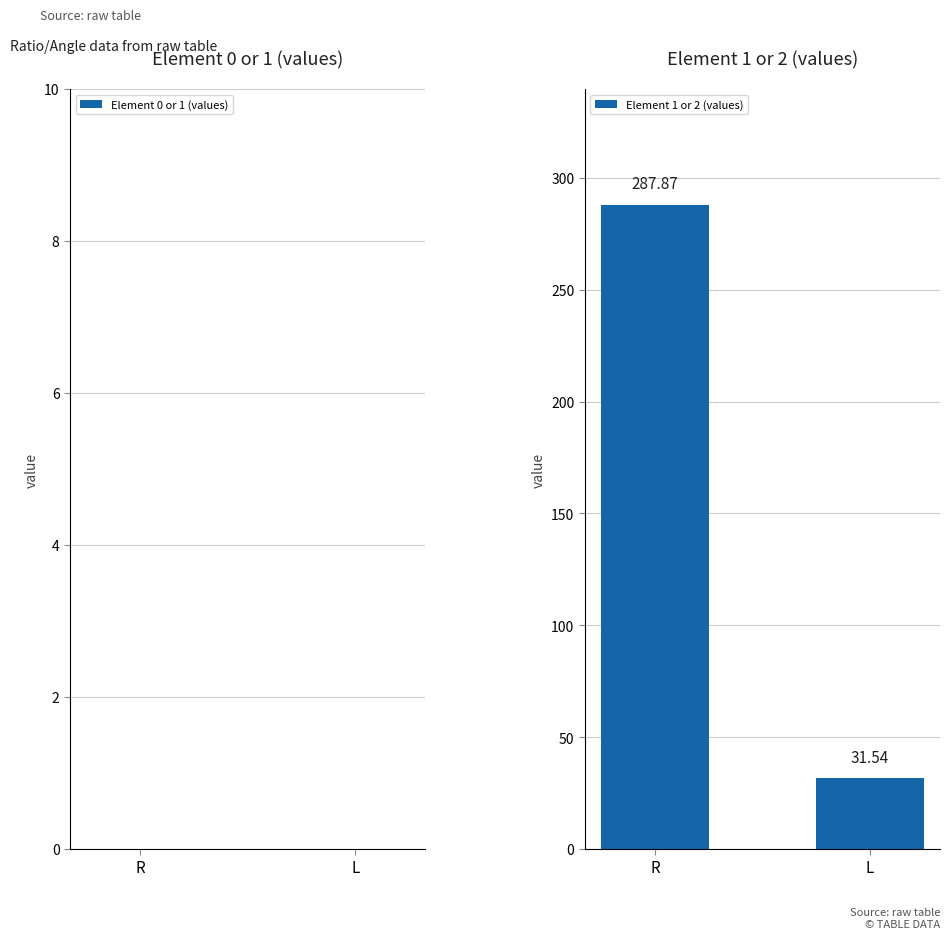

List the labels in order of value, largest first.

R, L